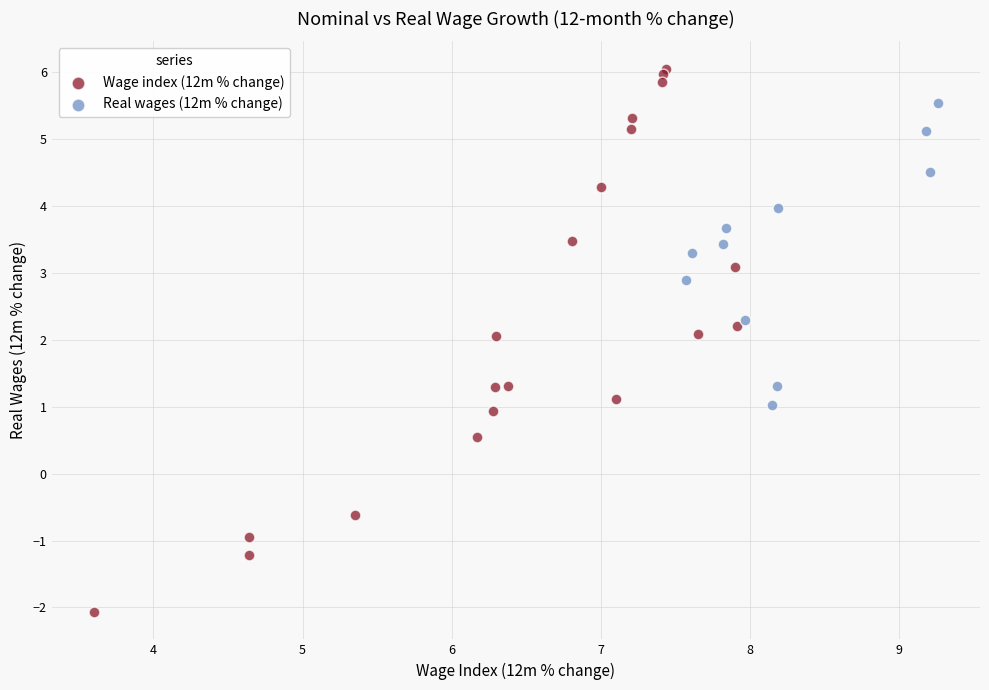

Which series contains the highest Y value?

Wage index (12m % change)